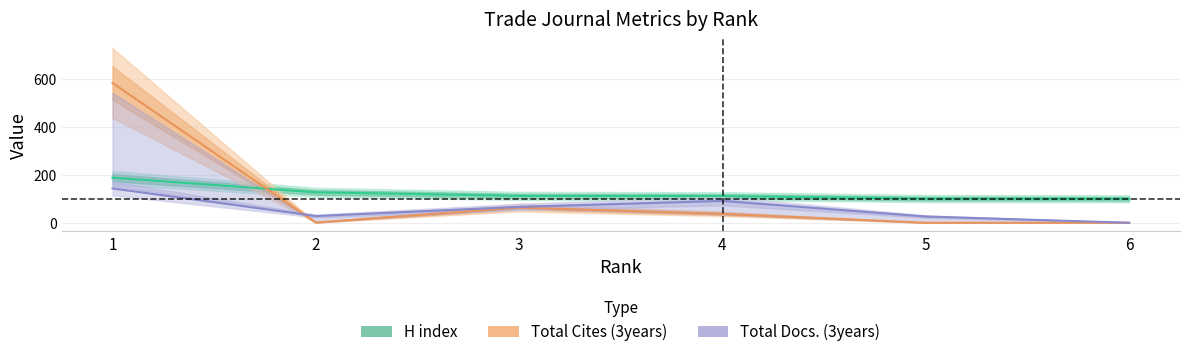

What is the sum of all Total Cites (3years) values?

684